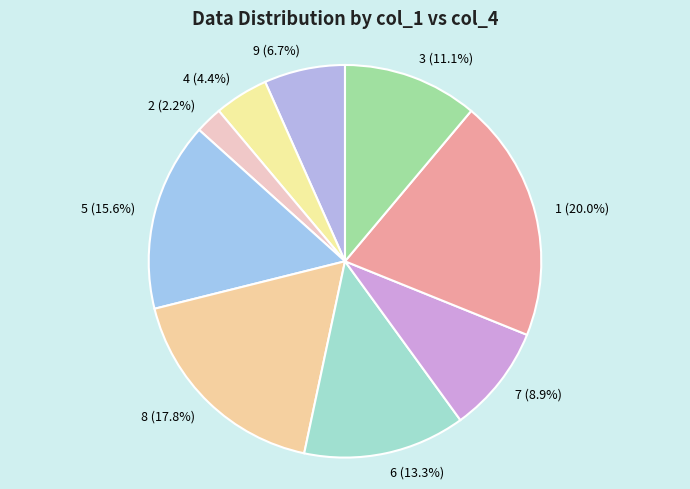

The 6 slice represents 13% of the pie. True or false?

True